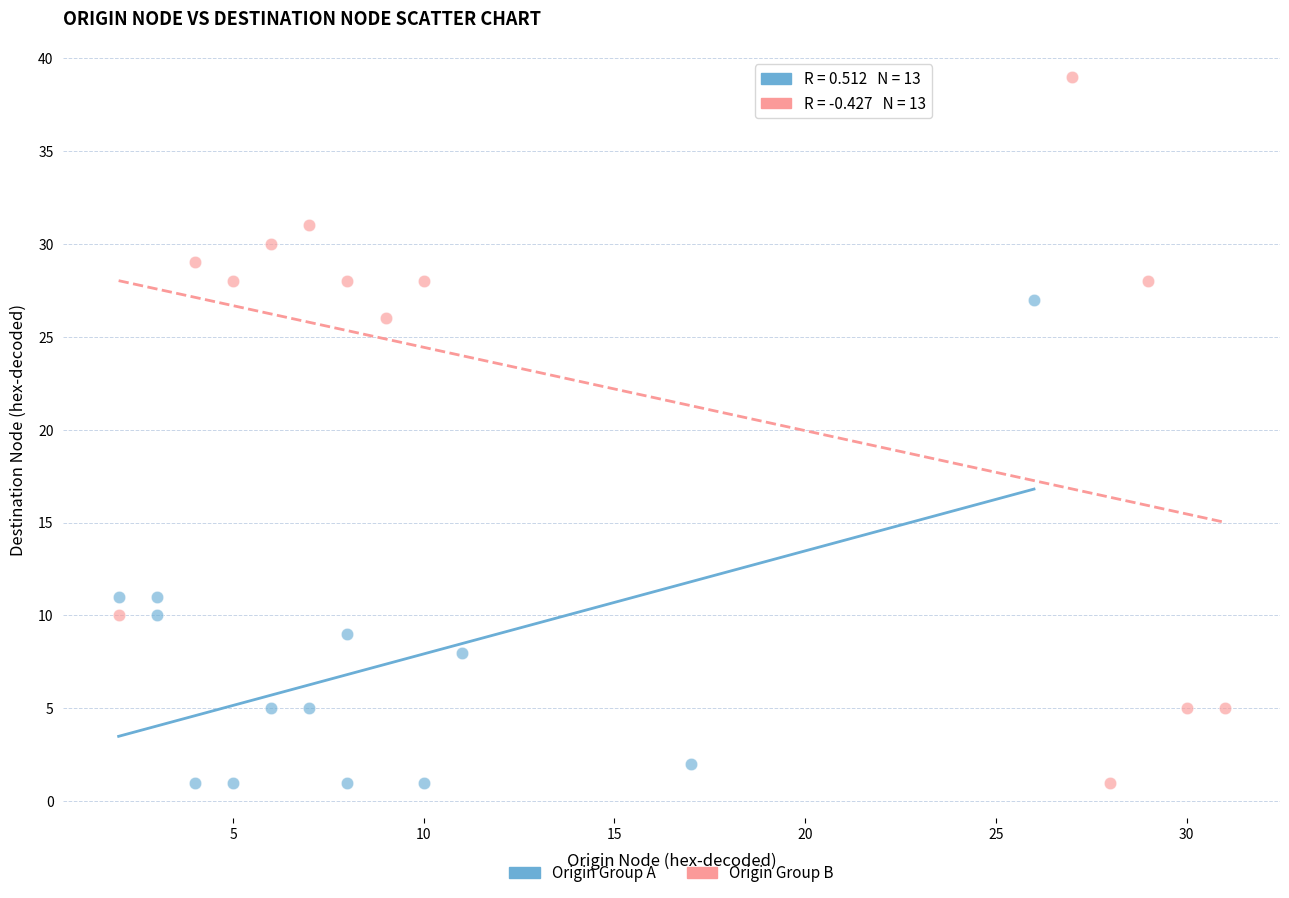

Which series has the largest Y range (max minus min)?

Origin Group B